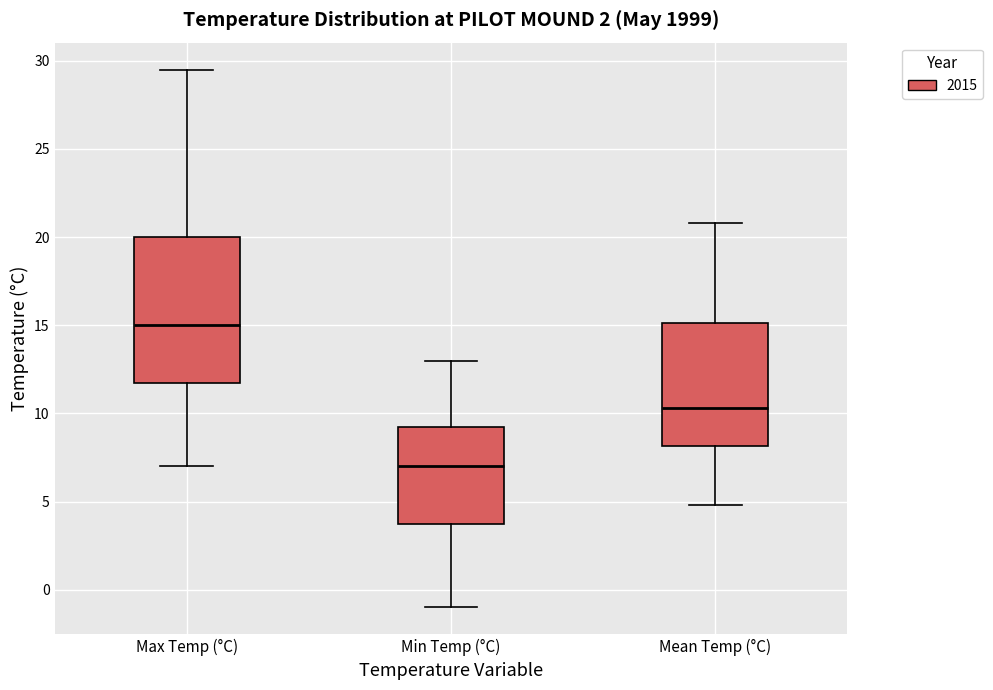

Which box is the tallest, from its lower edge to its upper edge?

Max Temp (°C)